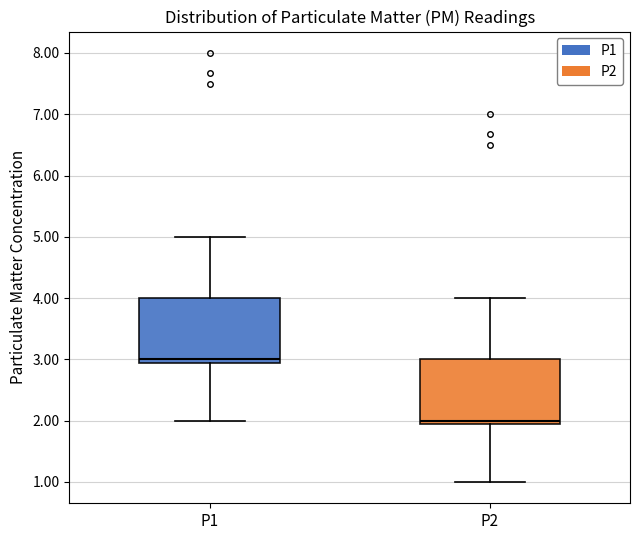

Where is the lower edge of the box for P1 on the y-axis? The values are not printed on the chart, so give them approximately, as read against the axis.

2.9